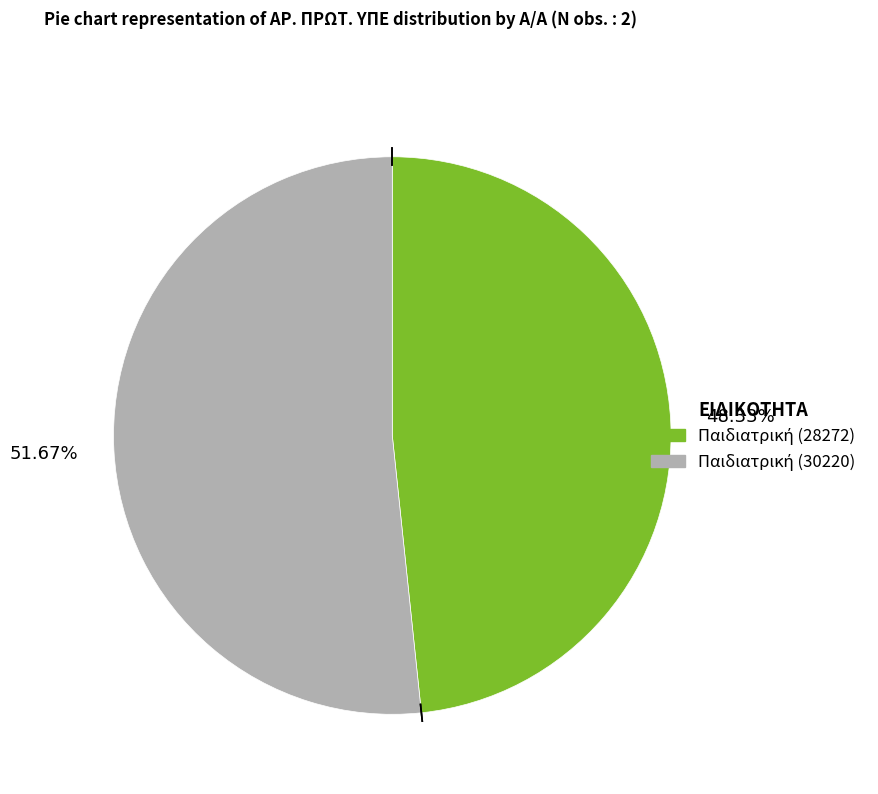

Is there a majority slice in this chart?

Yes